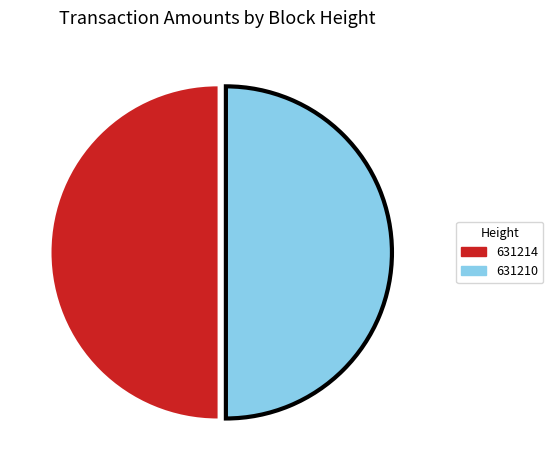

Do 631214 and 631210 together represent more than half of the pie?

Yes